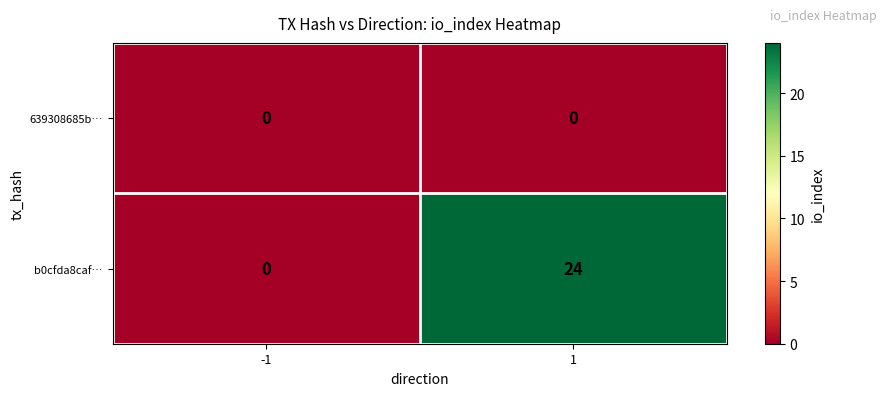

What is the total value across all series at 1?

24